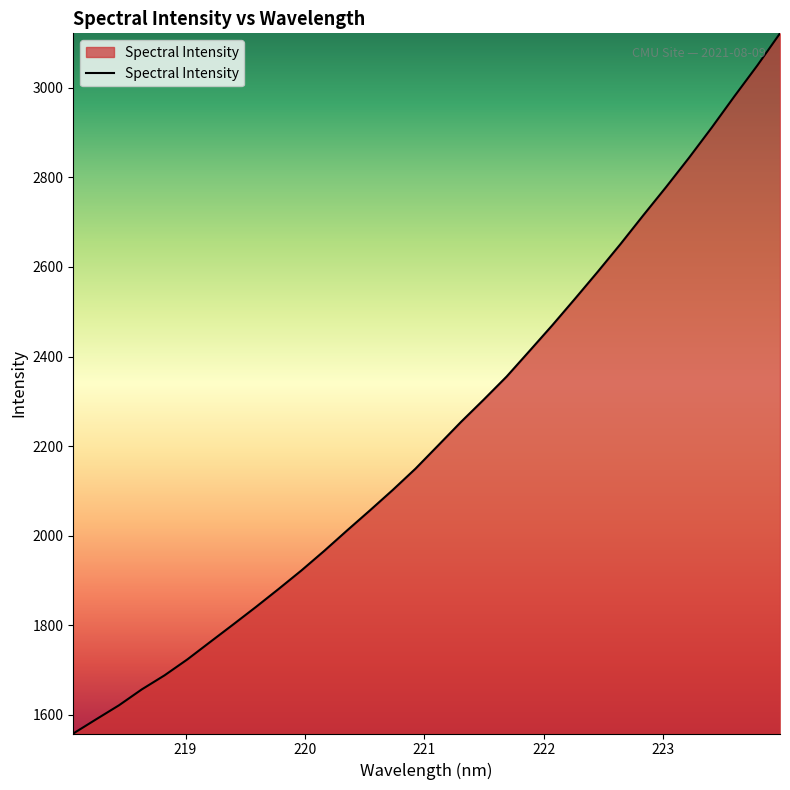

What is the minimum value shown in the chart?

1558.1